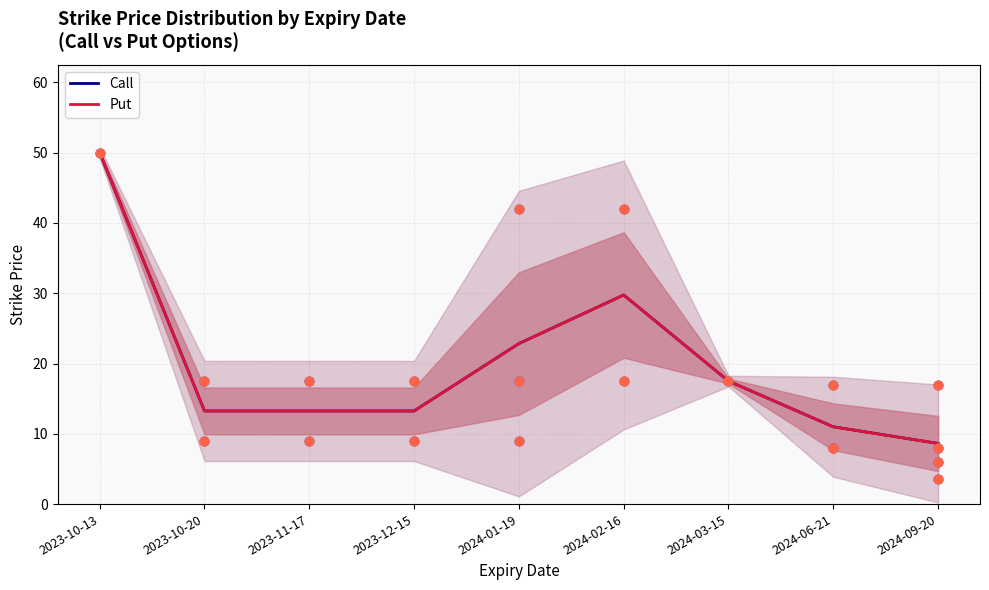

Which series reaches the maximum Y coordinate?

Call